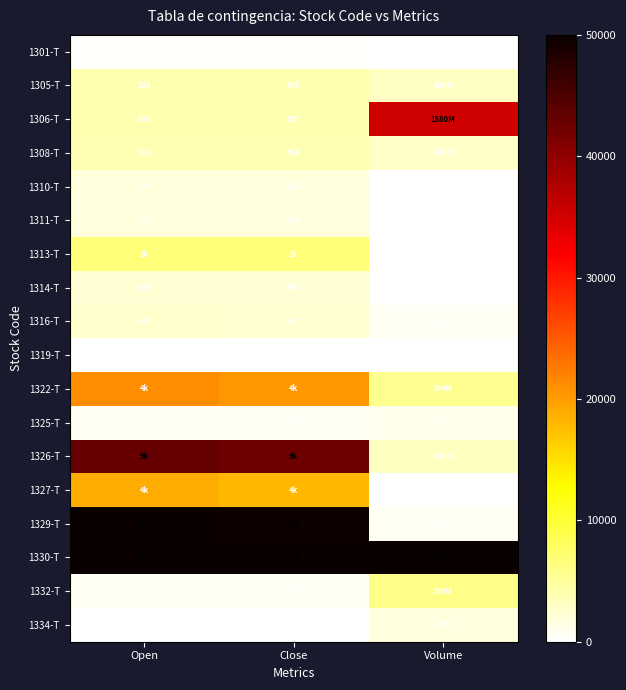

Is the value of 1314-T at Open greater than the value of 1319-T at Close?

Yes